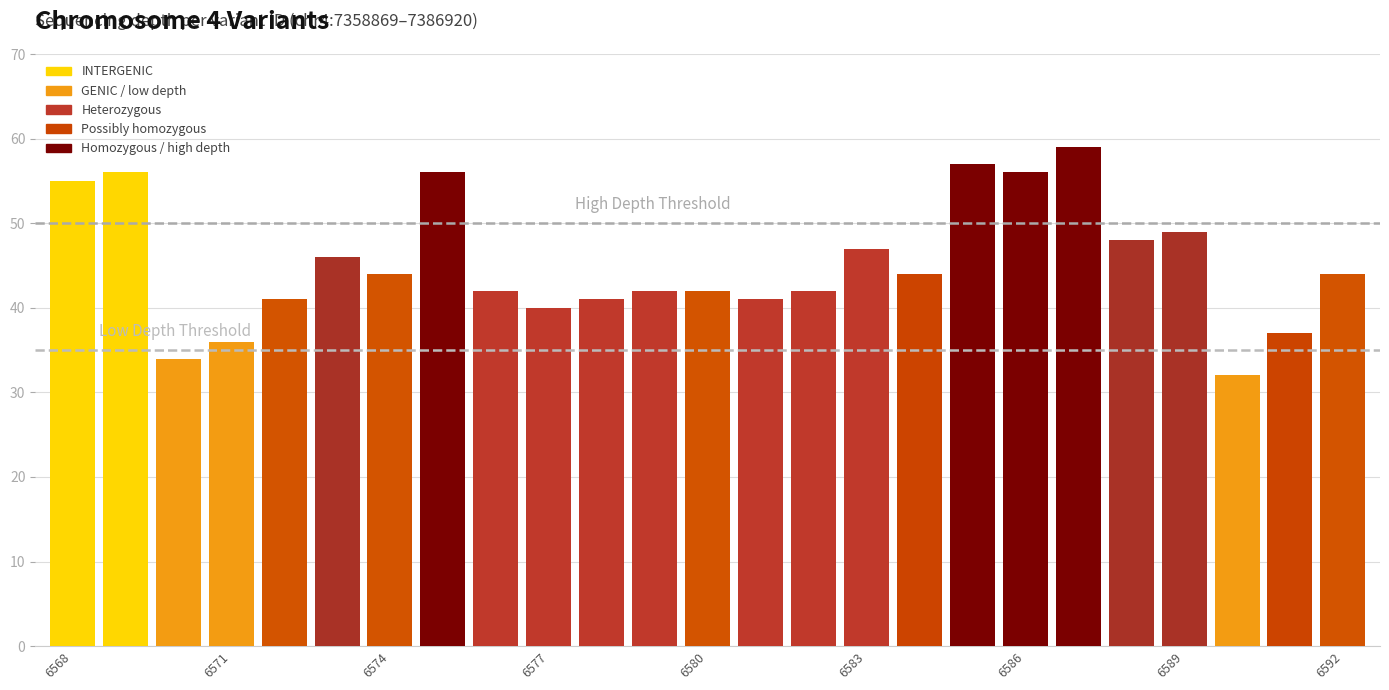

Are the bars grouped side by side (vs. stacked)?

No